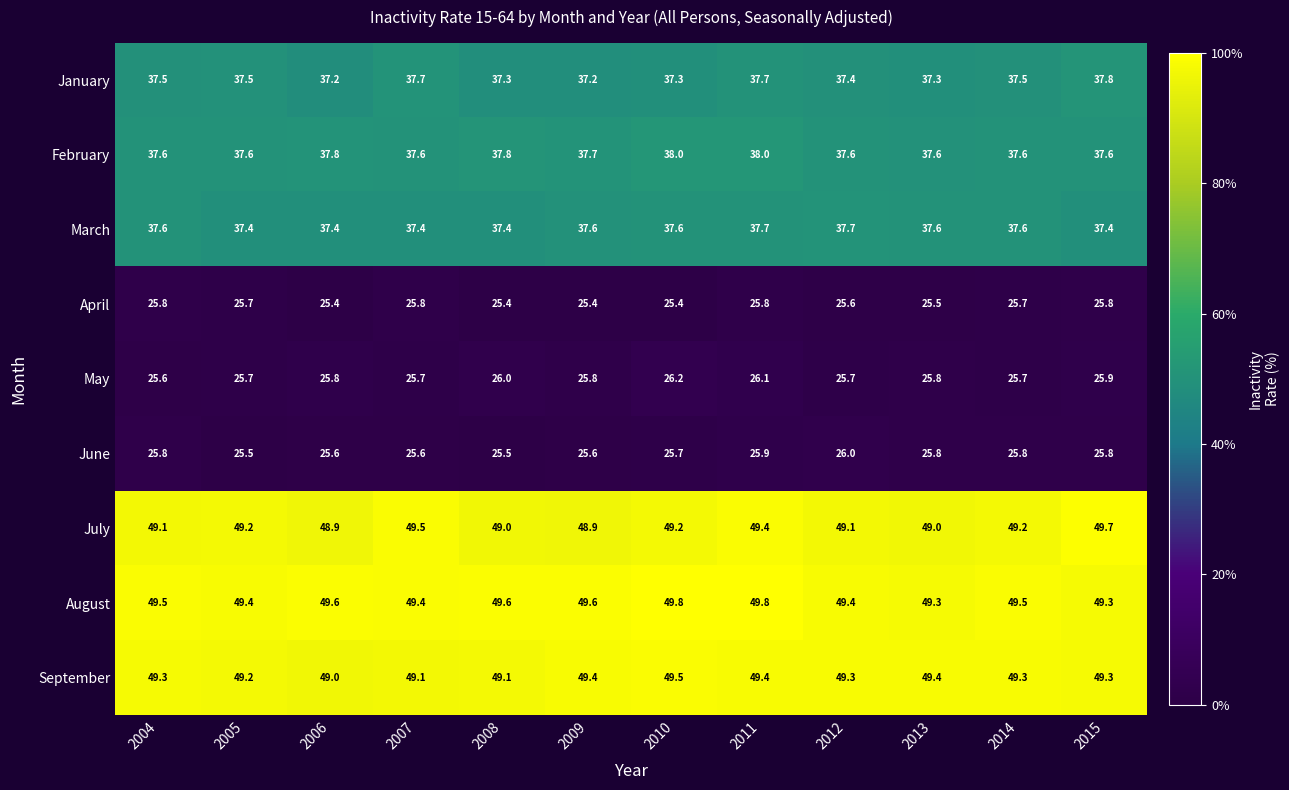

What is the minimum value shown in the chart?

25.4